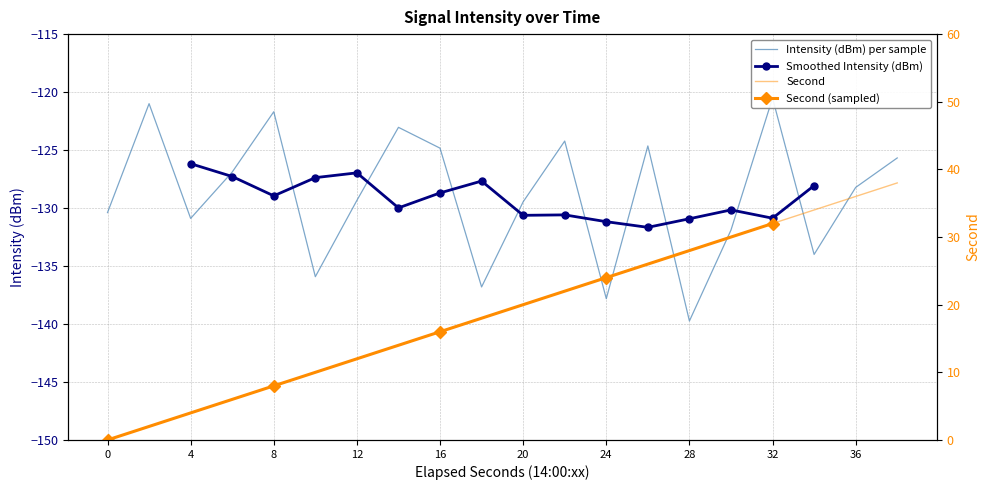

Which category has the highest value in the Smoothed Intensity (dBm) series?

4